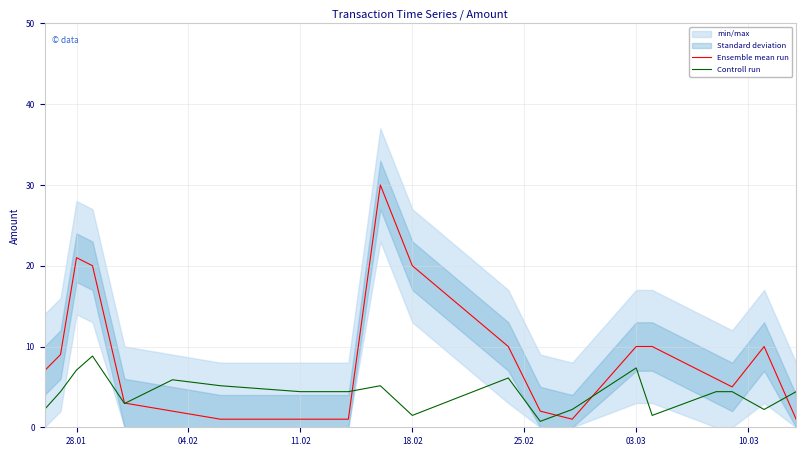

What is the sum of all Controll run values?

85.2